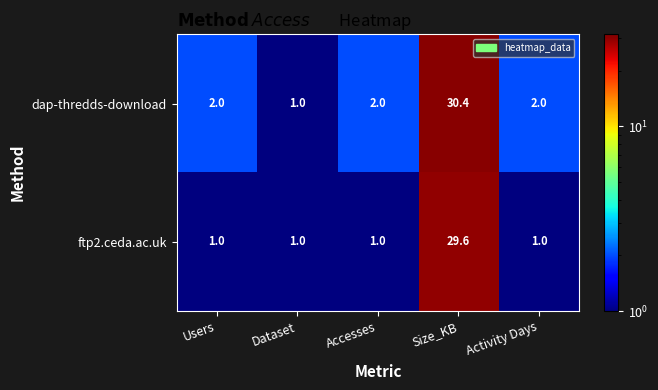

At which category is the sum across all series the highest?

Size_KB